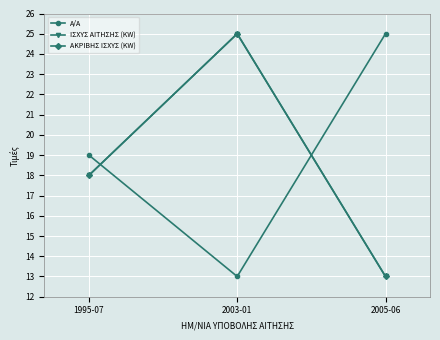

What is the value of the ΑΚΡΙΒΗΣ ΙΣΧΥΣ (KW) point at the 3rd from the left?

13.0